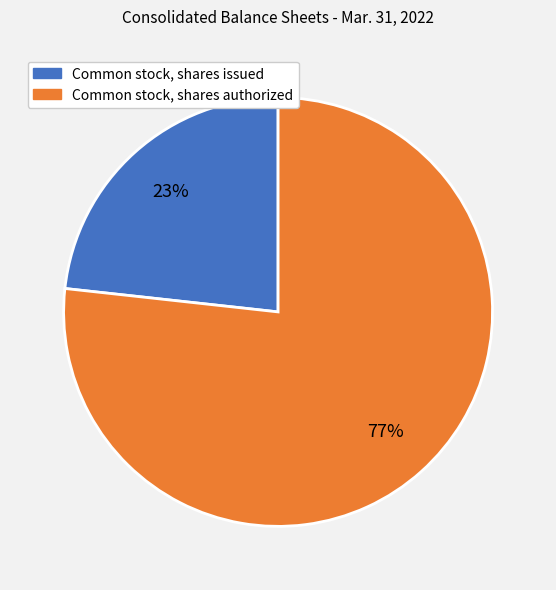

Is there a majority slice in this chart?

Yes